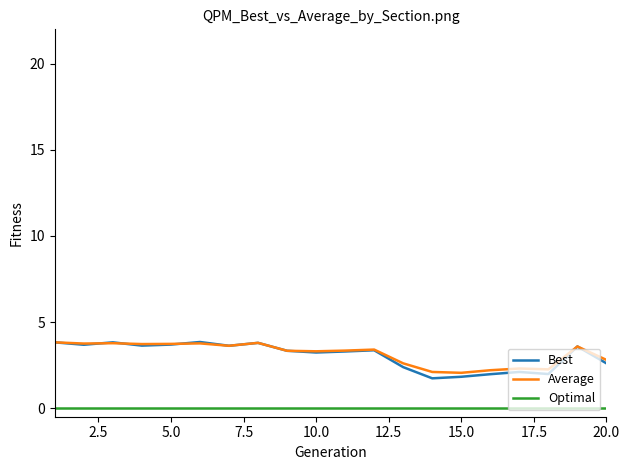

True or false: Average and Optimal cross at least once.

False